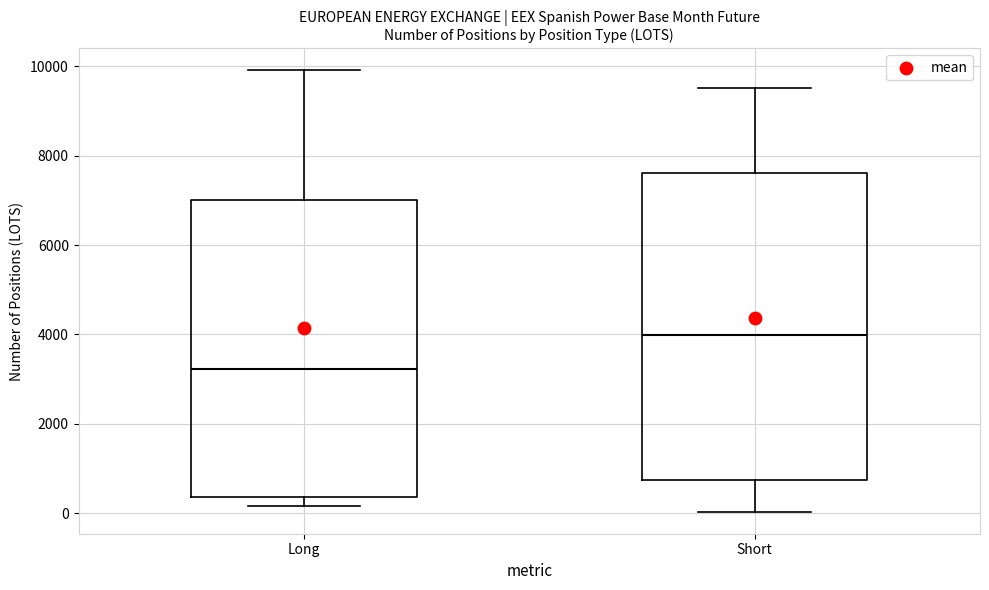

Reading left to right, transcribe this box plot: for each box, give where its median line is, the range the box spans, and where its two whiskers end, as read against the y-axis. The values are not printed on the chart, so give them approximately, as read against the axis.

Long: median 3200, box 400 to 7000, whiskers 200 to 10000
Short: median 4000, box 800 to 7600, whiskers 0 to 9600